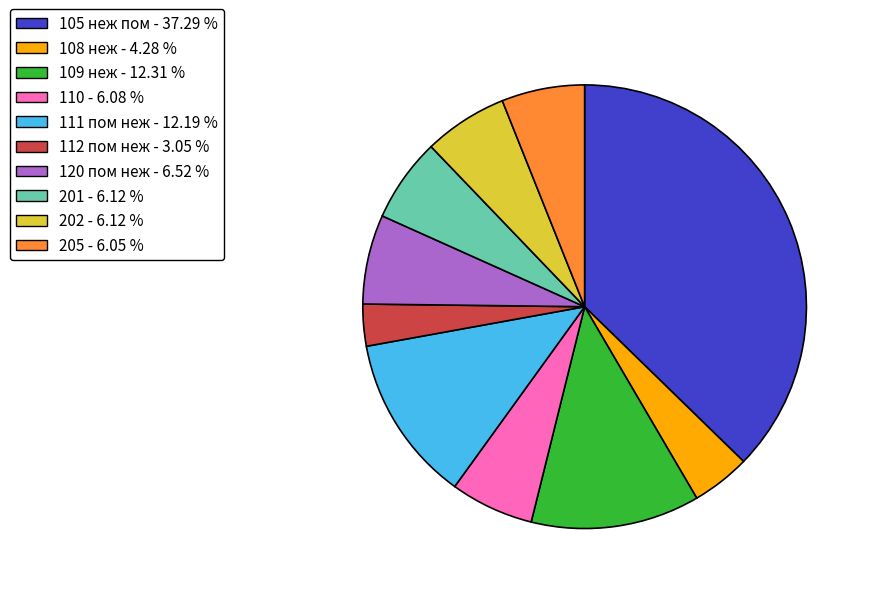

Does any single category account for the majority?

No